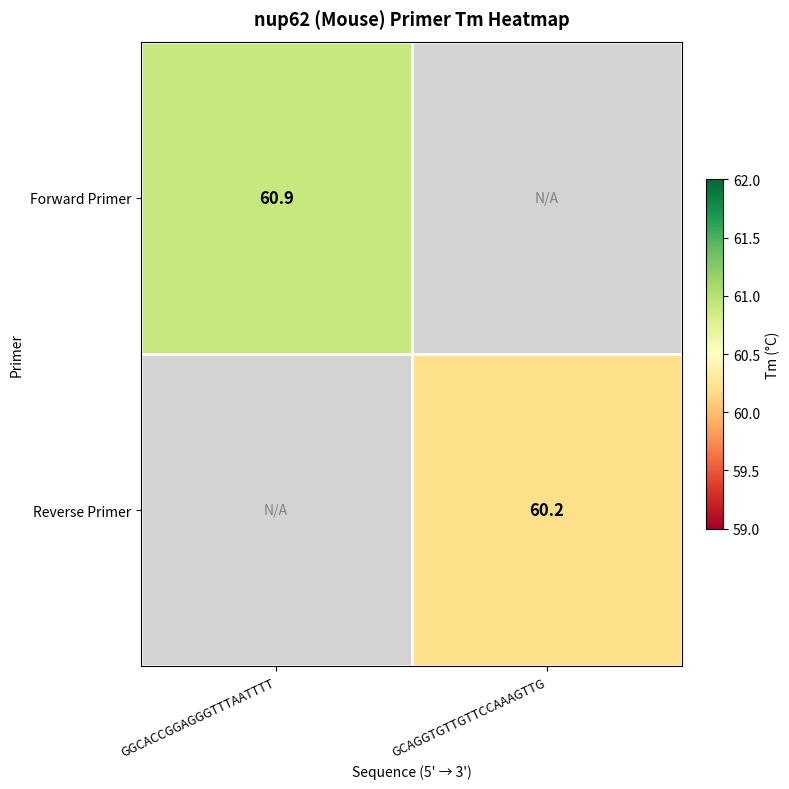

Is it true that Reverse Primer equals 21.1 at GCAGGTGTTGTTCCAAAGTTG?

False